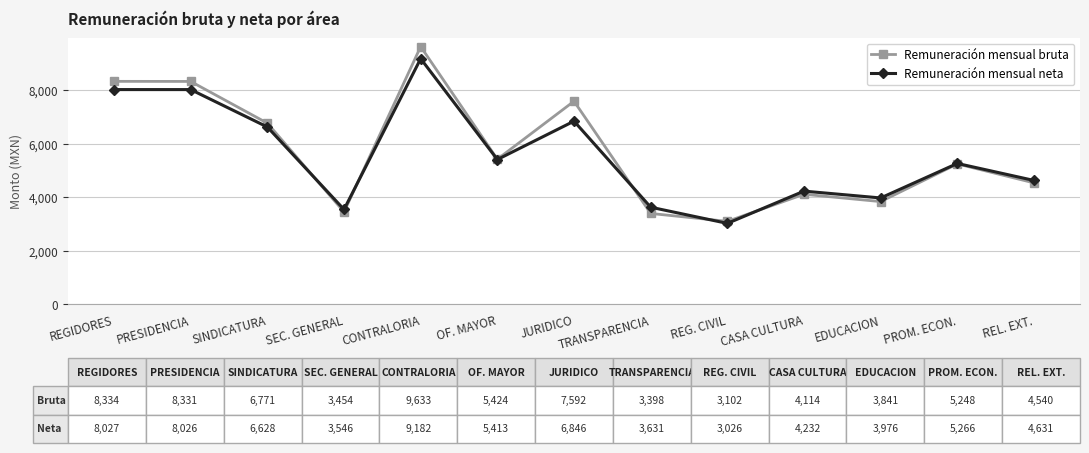

List the series in order of their peak value, highest first.

Remuneración mensual bruta, Remuneración mensual neta